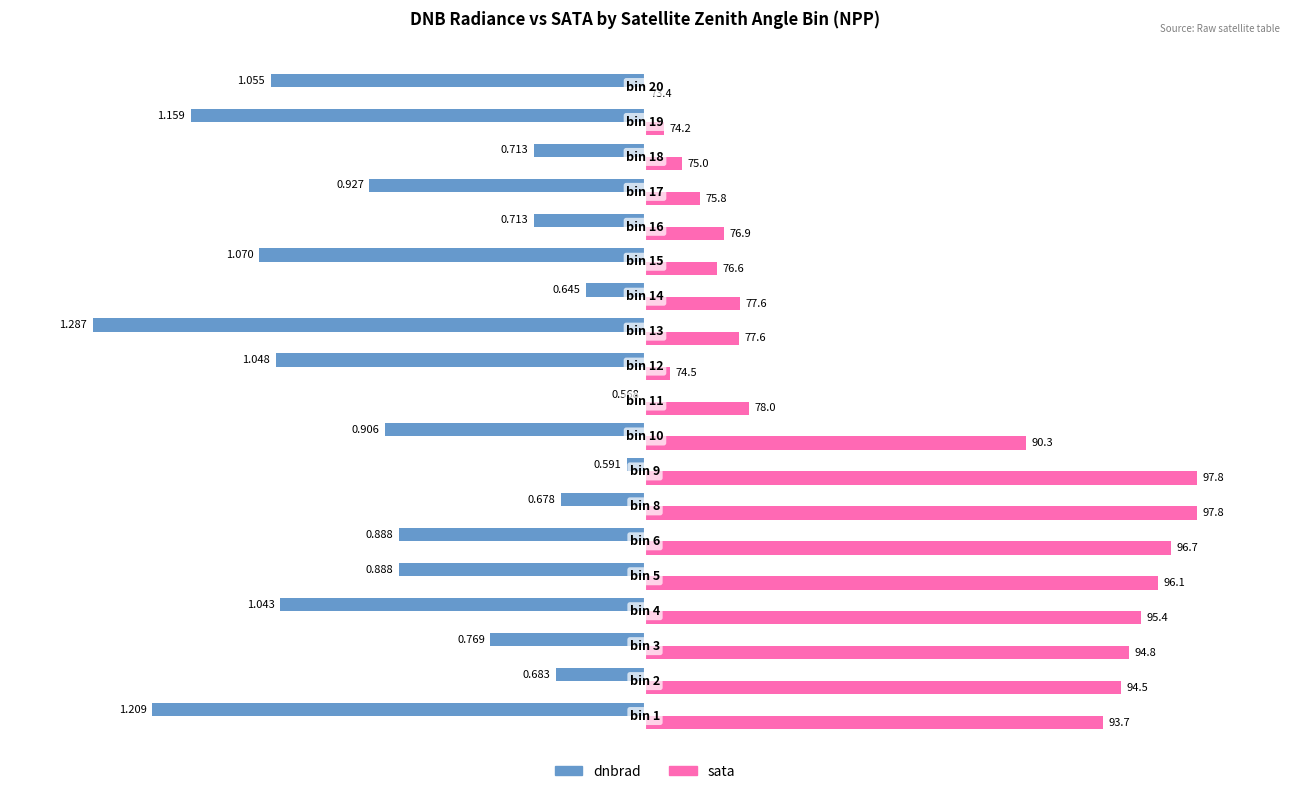

What are all the series names shown in the legend?

dnbrad, sata